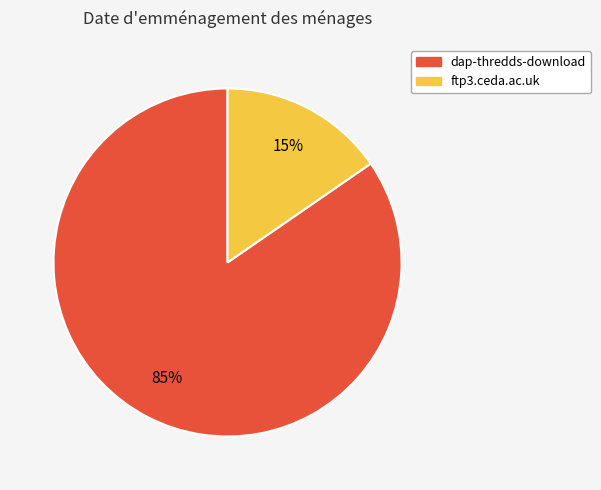

Is ftp3.ceda.ac.uk the majority of the pie?

No